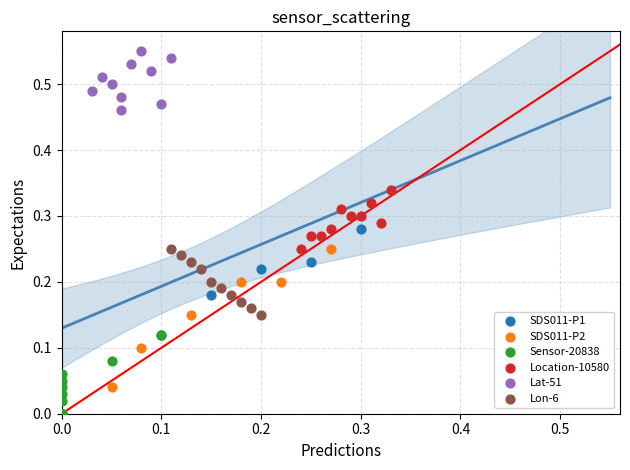

What are all the series names shown in the legend?

SDS011-P1, SDS011-P2, Sensor-20838, Location-10580, Lat-51, Lon-6